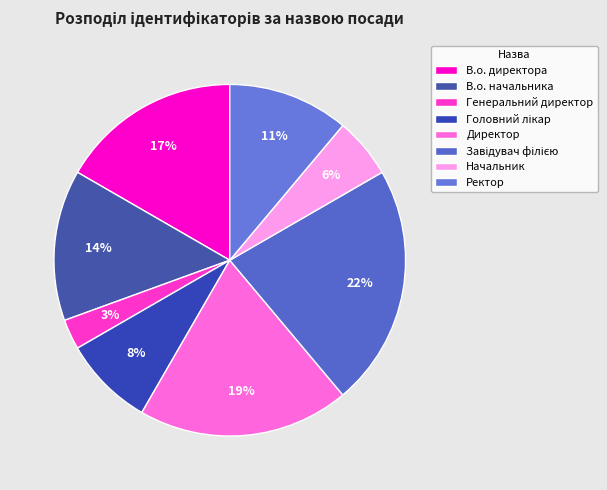

Does any single category account for the majority?

No